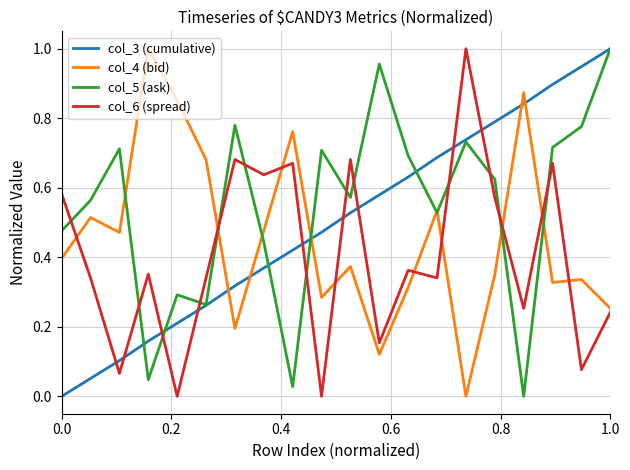

How many lines are shown in the chart?

4